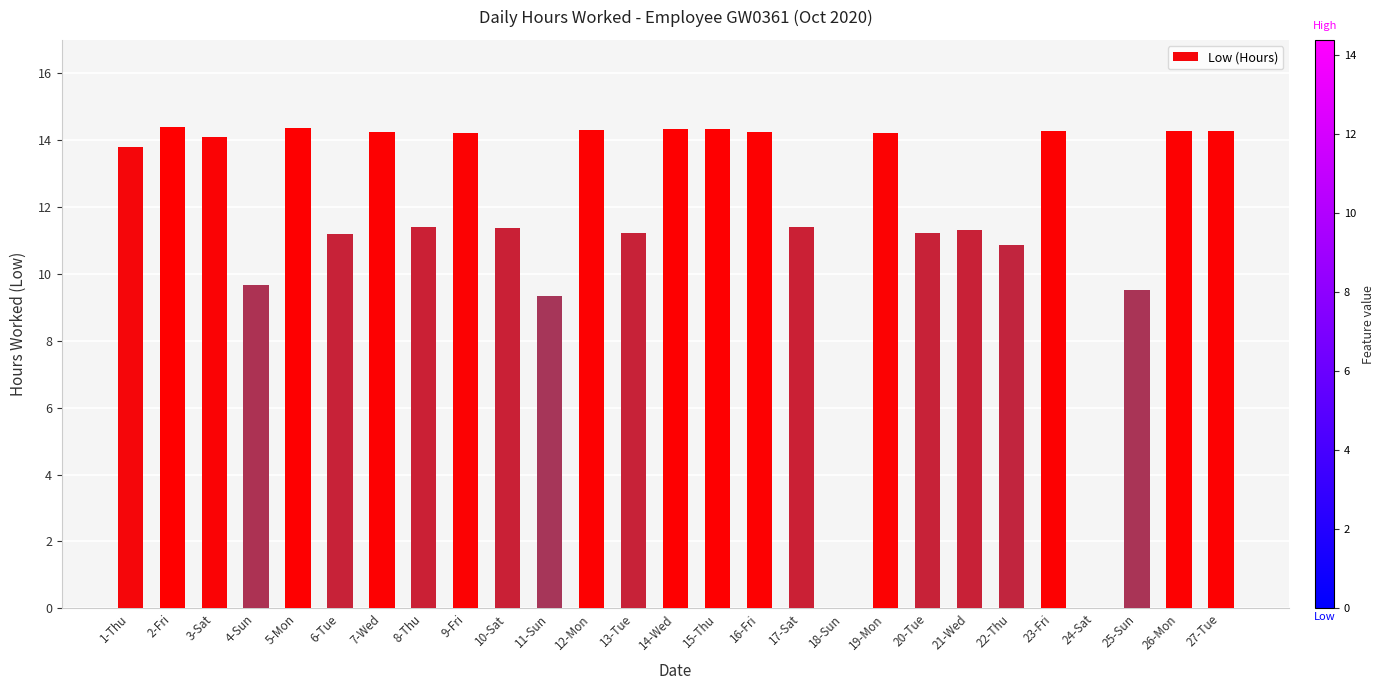

Between 8-Thu and 9-Fri, which is larger?

9-Fri